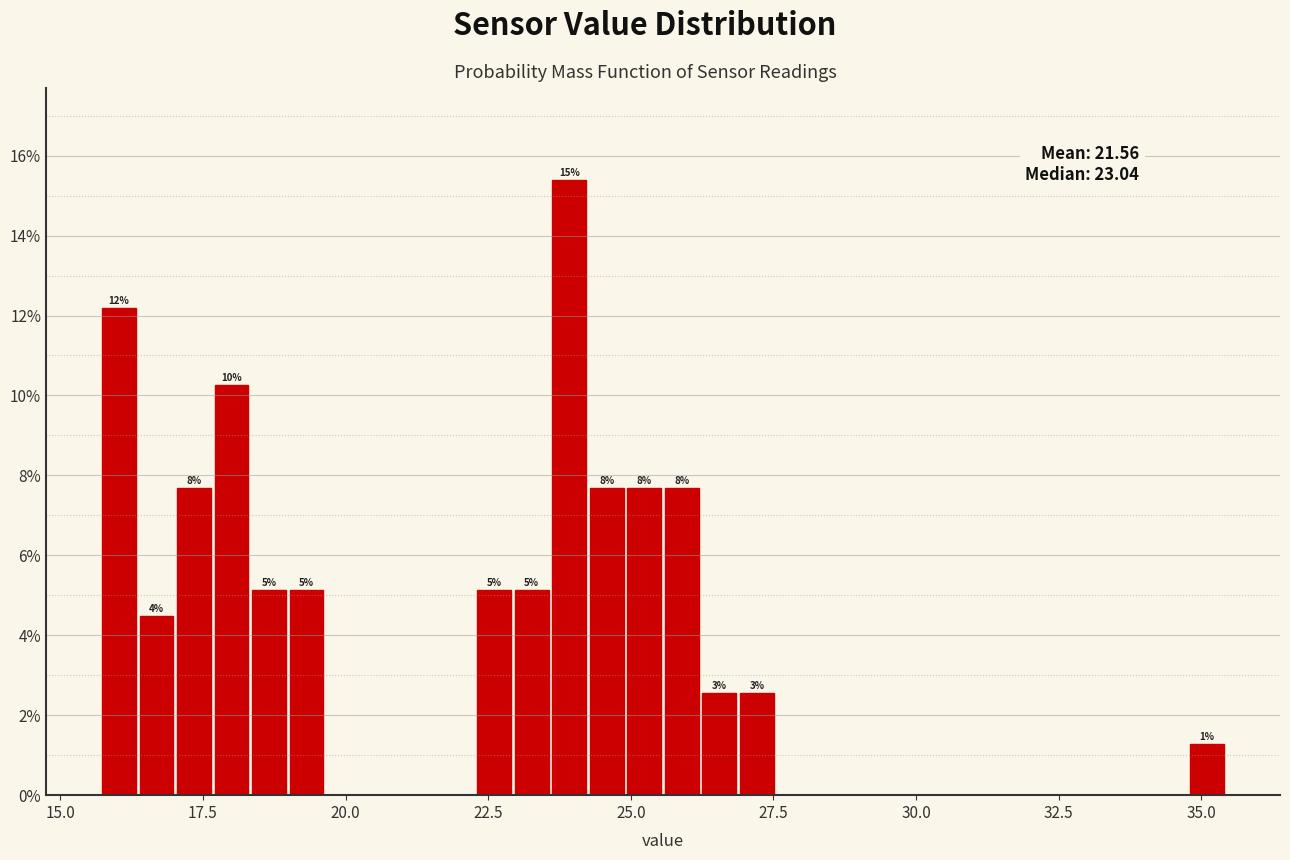

Around what value on the x-axis is the tallest bar? Give the approximate position of its centre, as read against the axis.

24.0